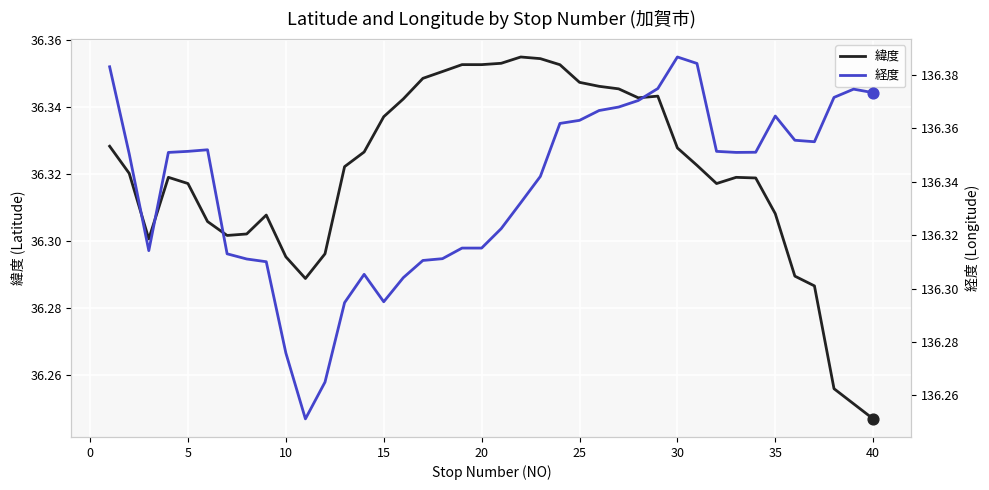

Which series has the widest spread of Y values?

経度